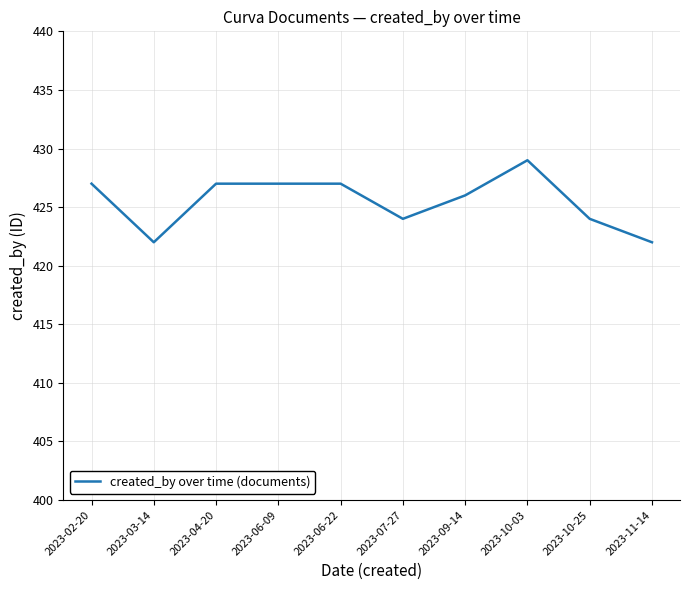

Between 2023-07-27 and 2023-06-22, which is larger?

2023-06-22